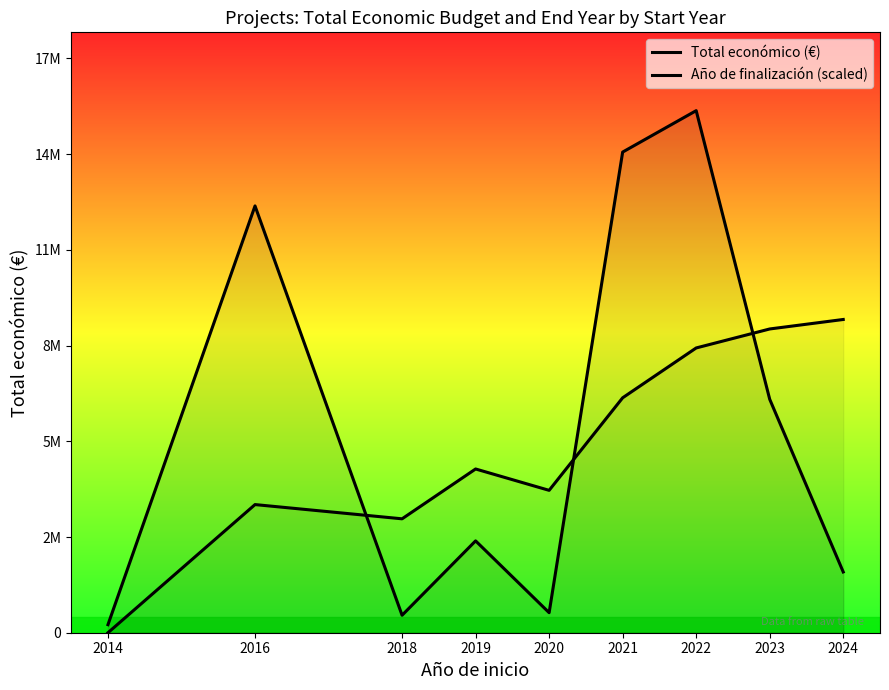

At which category does the chart reach its peak across all series?

2022